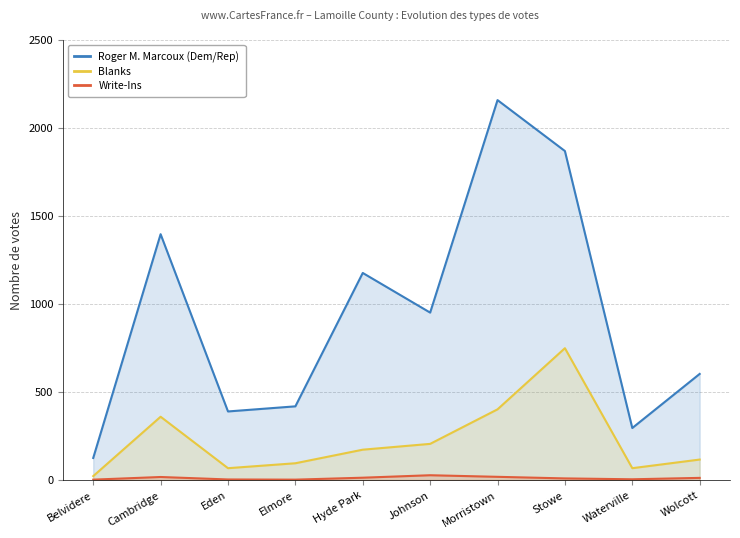

Reading left to right, extract all data points from this chart.

Roger M. Marcoux (Dem/Rep): 125	1395	389	418	1175	950	2156	1867	295	602
Blanks: 22	359	67	95	172	205	401	748	67	116
Write-Ins: 2	17	3	2	13	27	18	9	4	12